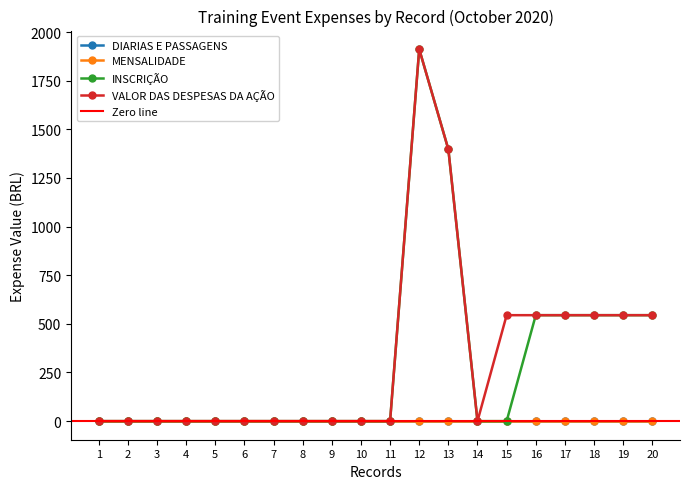

The value of INSCRIÇÃO at 5 is -1298.8. True or false?

False